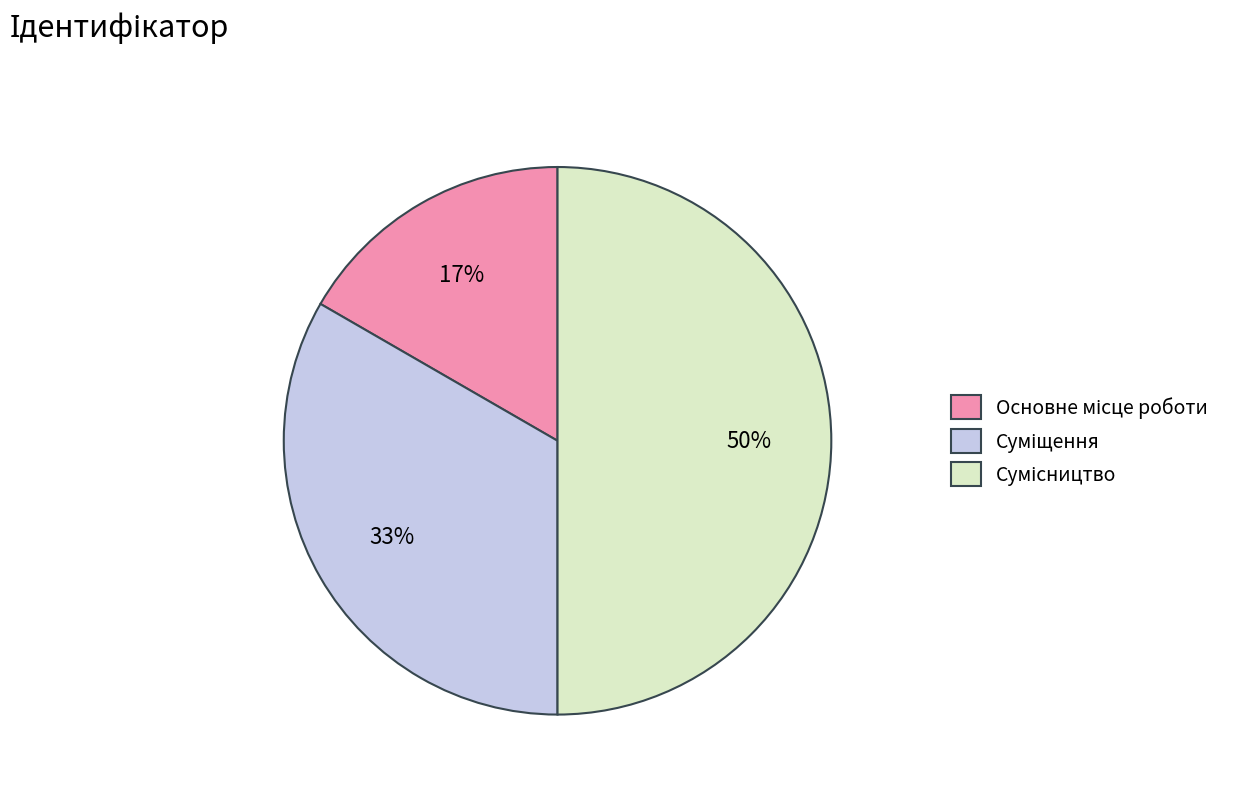

How many segments does this pie chart have?

3